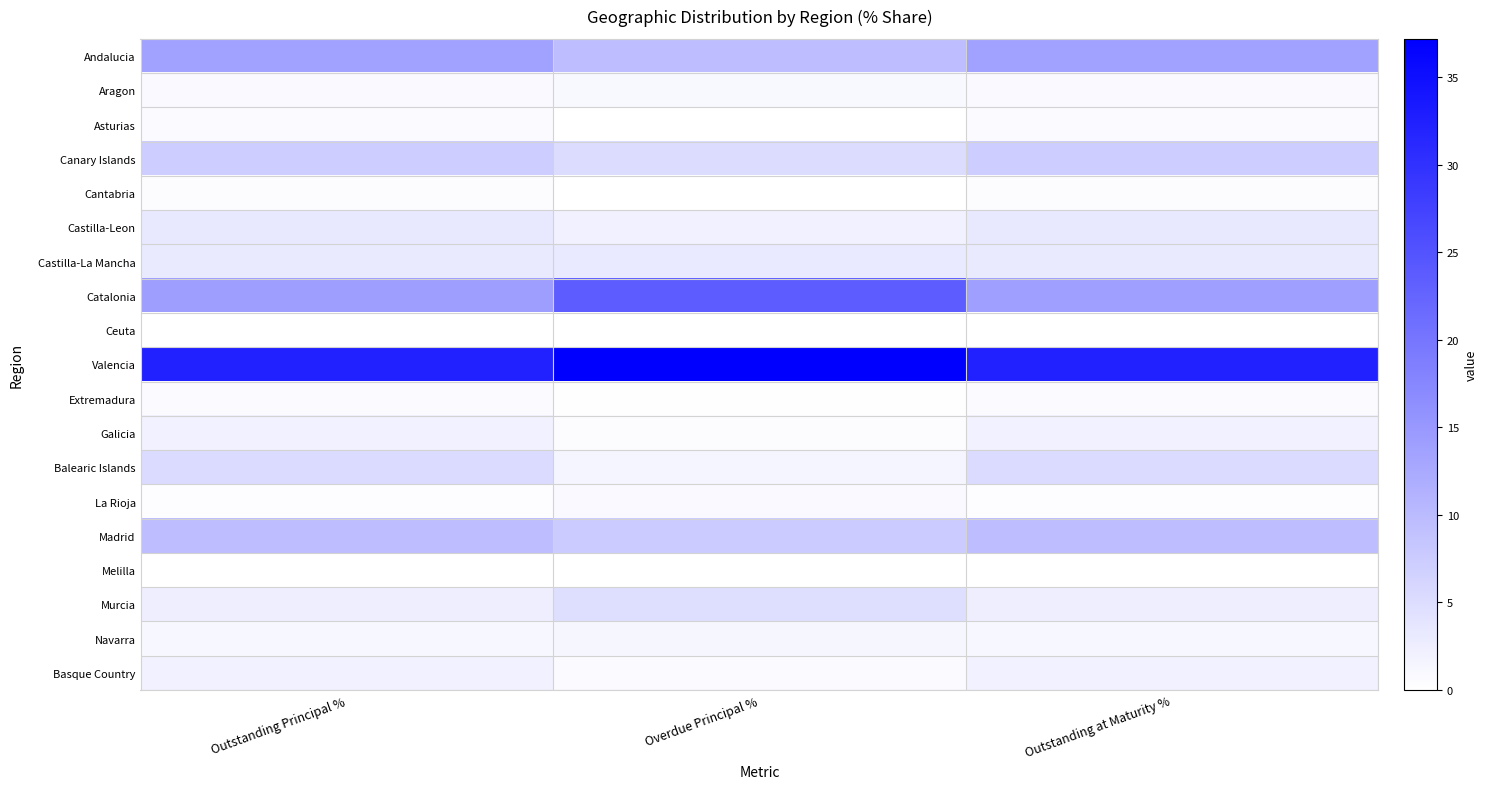

Which series has the widest spread of values?

Catalonia